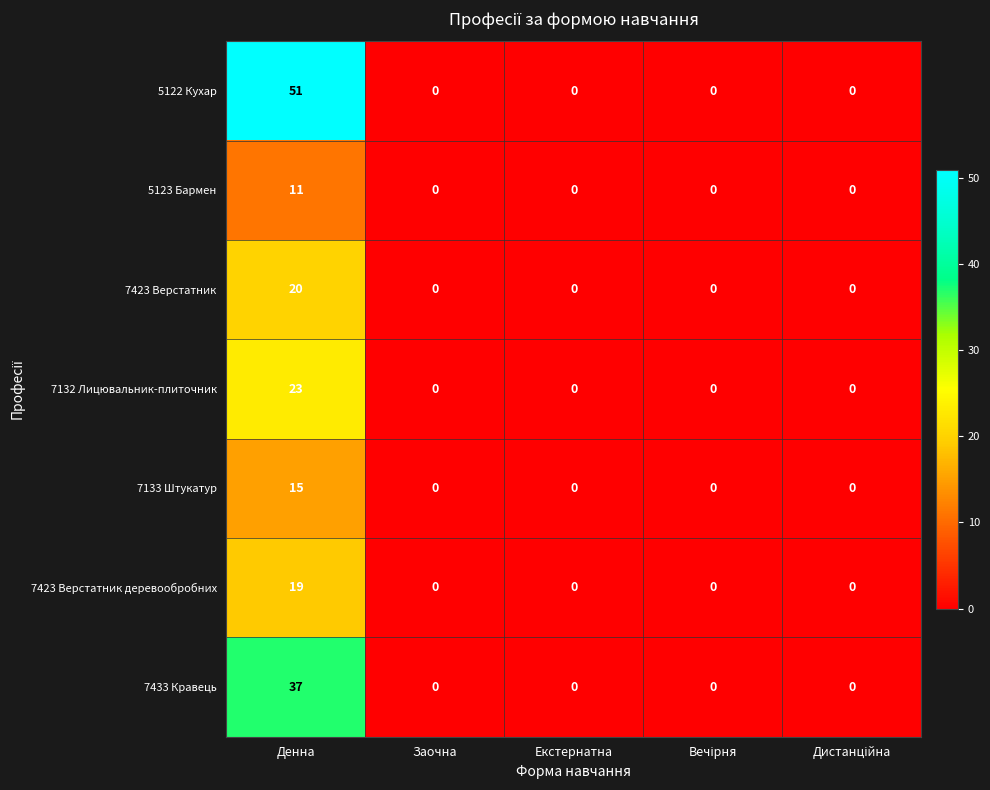

True or false: 7433 Кравець has a value of 62 at Денна.

False